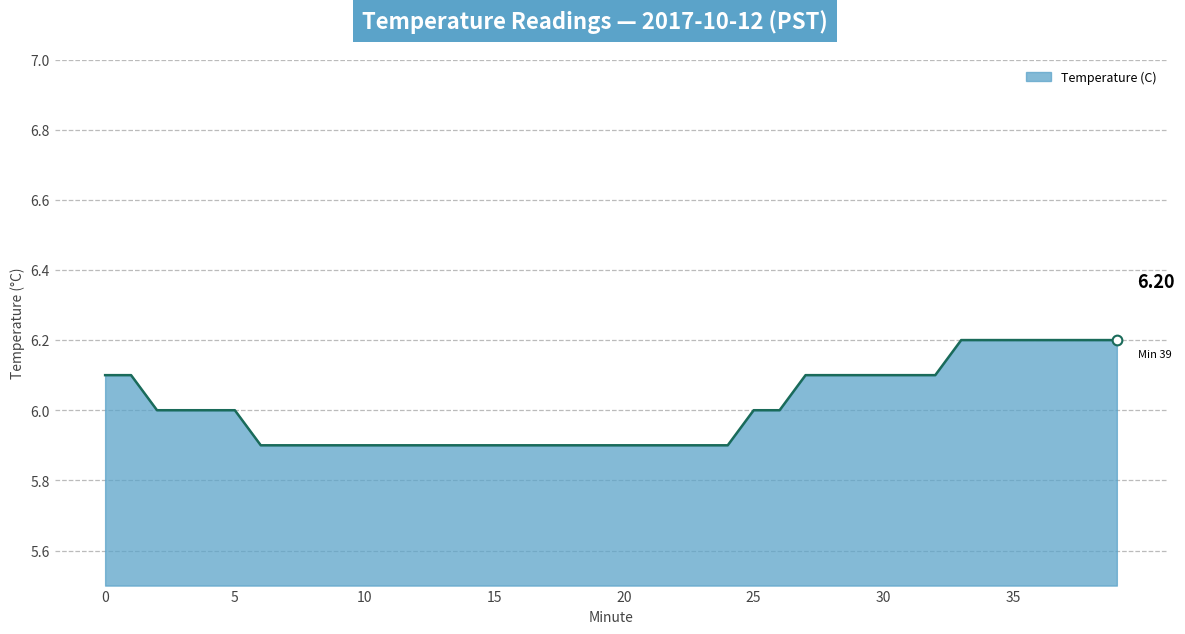

What is the difference between the maximum and minimum values?

0.3